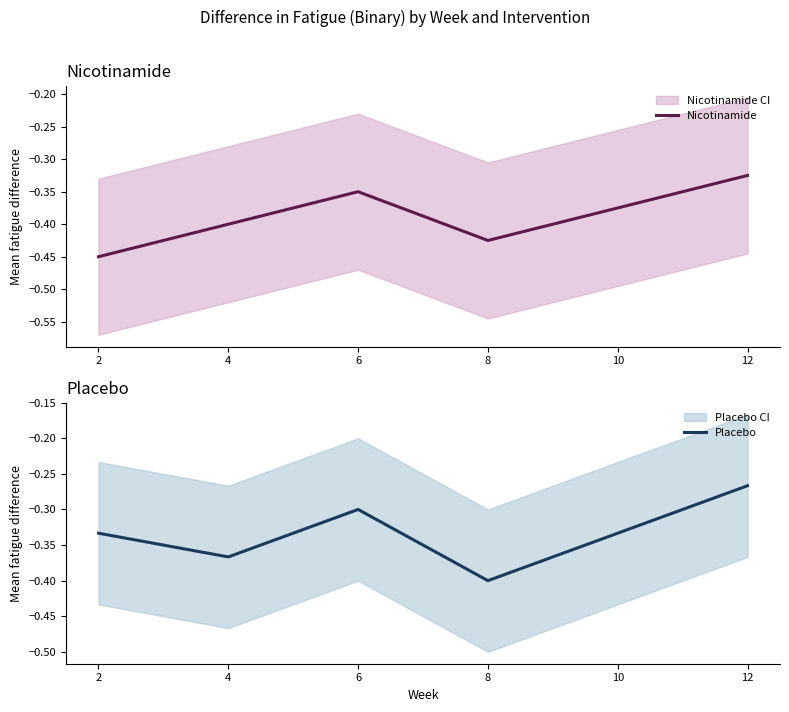

What are all the series names shown in the legend?

Nicotinamide, Placebo